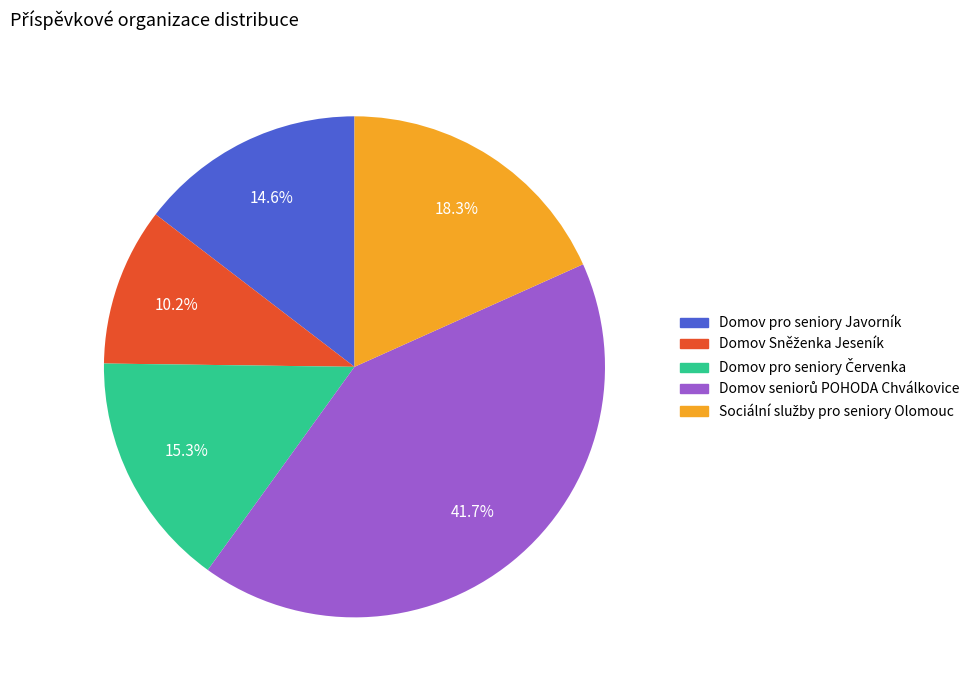

Is there any slice that represents more than half of the pie?

No